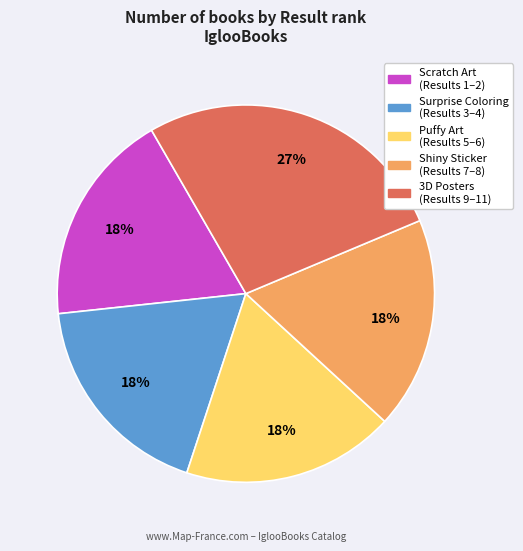

Count the number of slices in the pie.

5